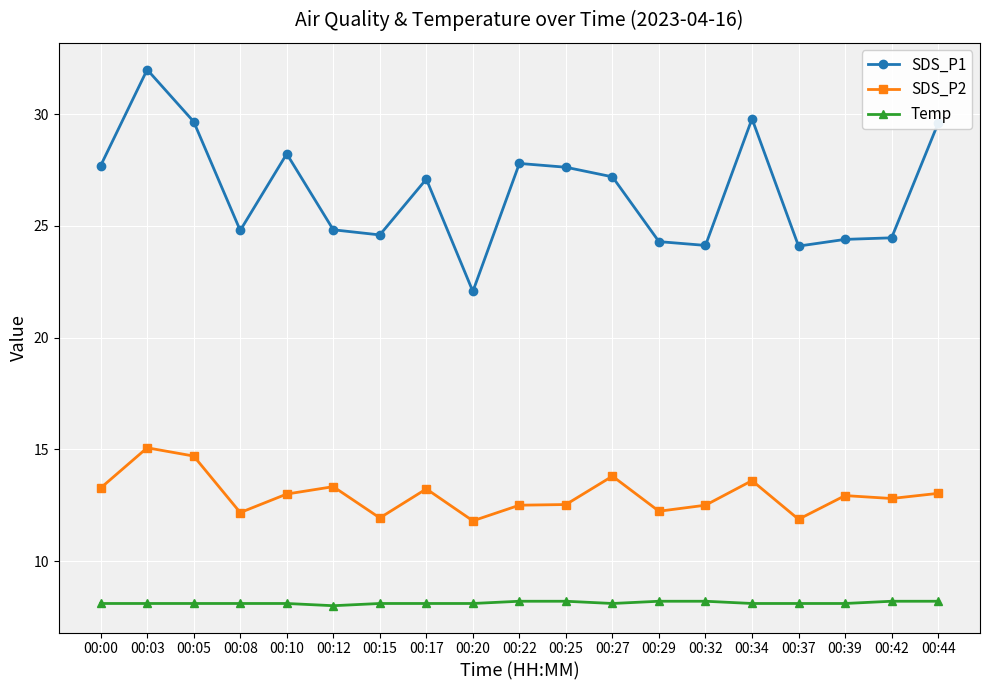

What is the sum of all SDS_P1 values?

504.4